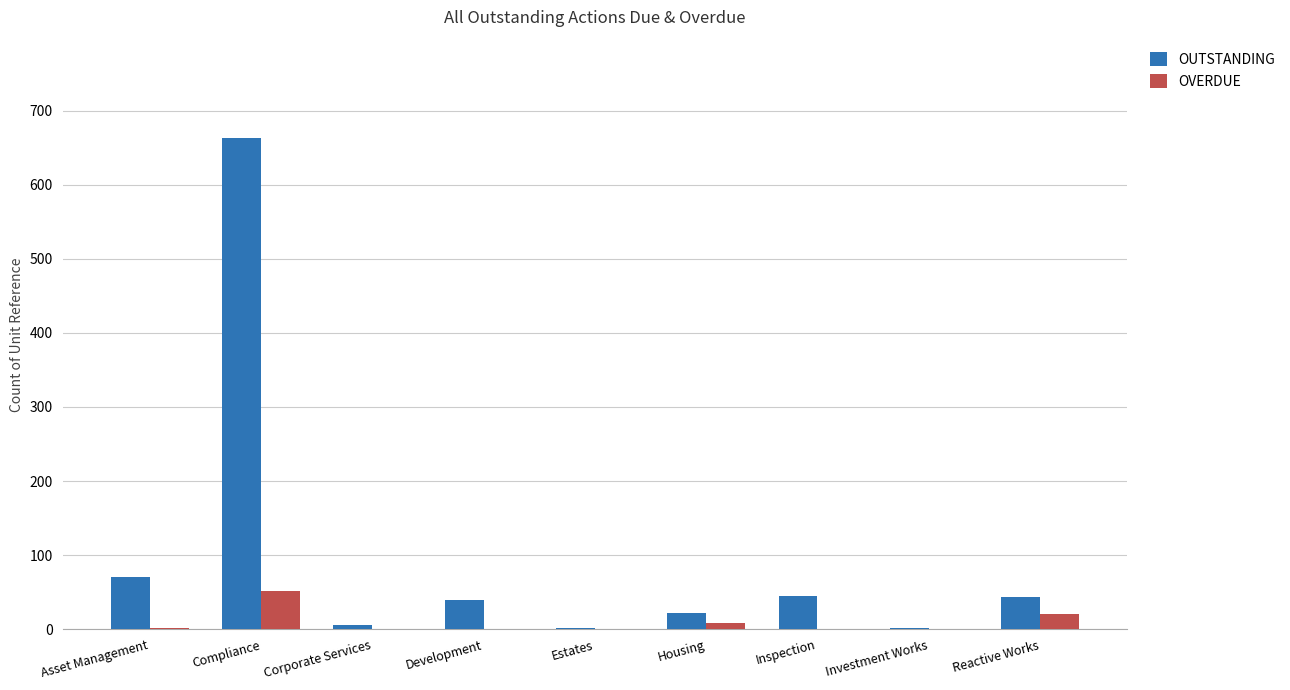

What is the total value across all series at Reactive Works?

63